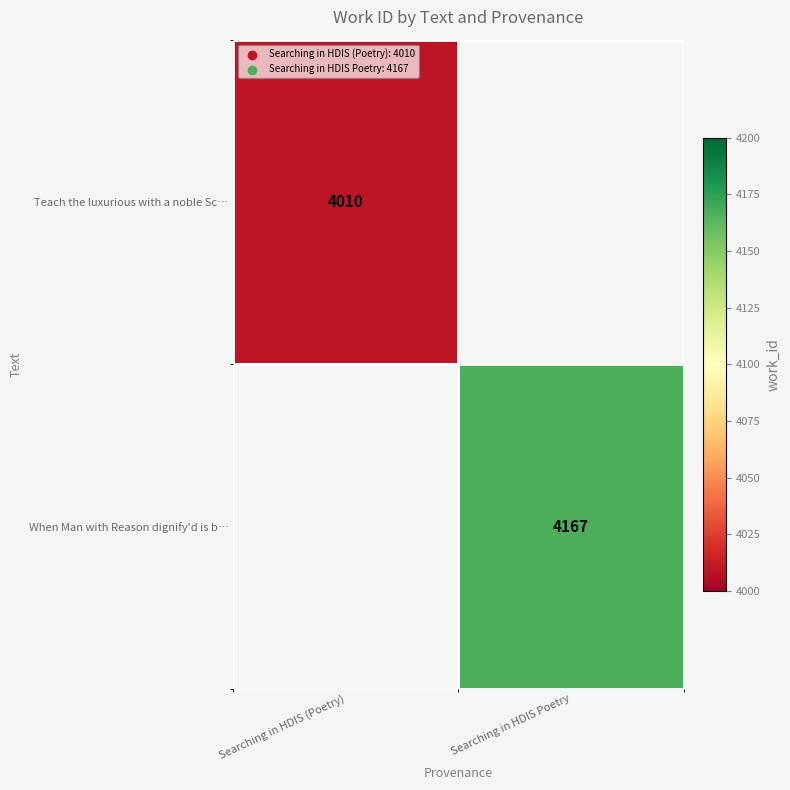

What is the minimum value shown in the chart?

4010.0